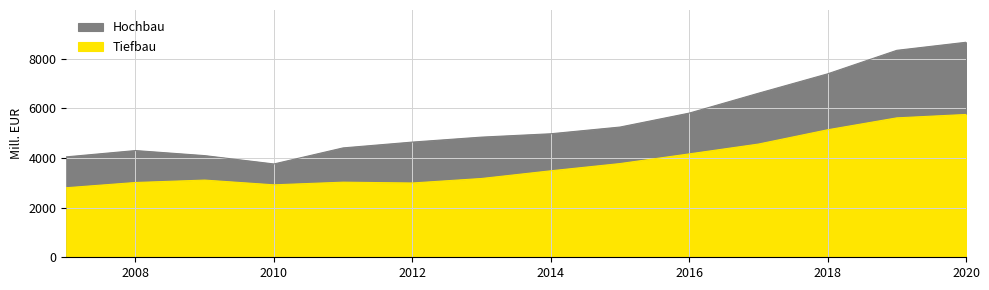

List the series in order of their peak value, lowest first.

Tiefbau, Hochbau